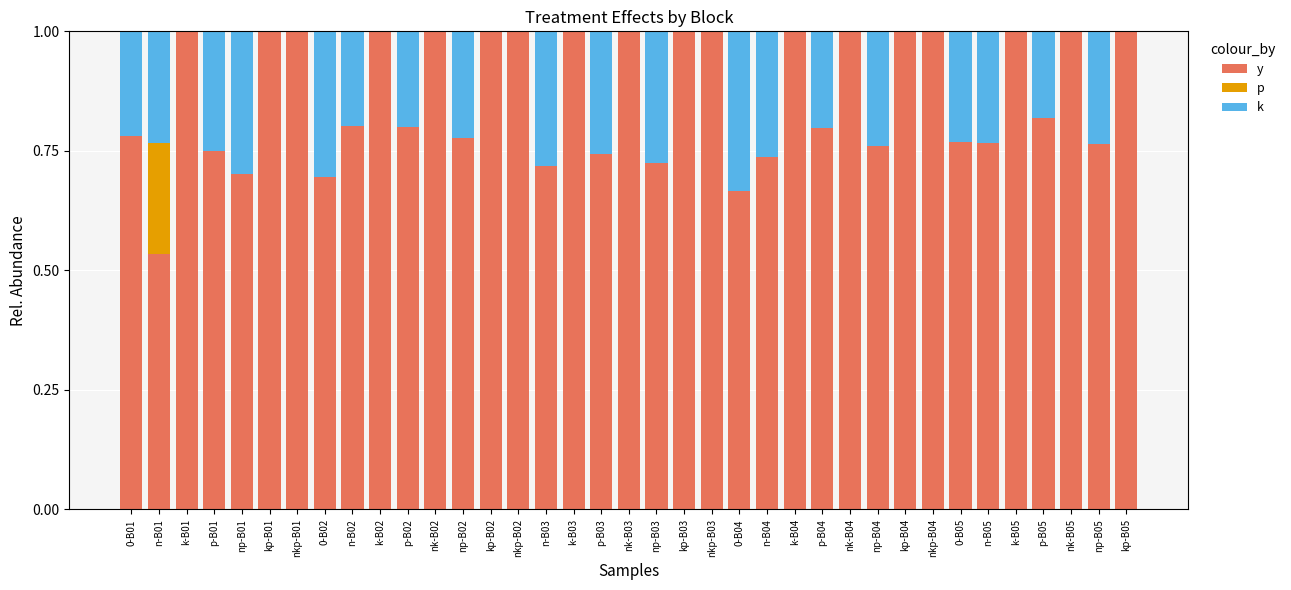

What is the total value across all series at kp-B02?

1.0